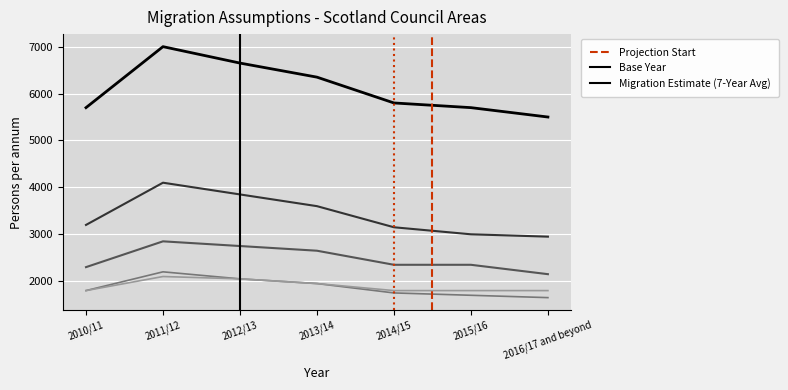

At which category is the sum across all series the highest?

2011/12